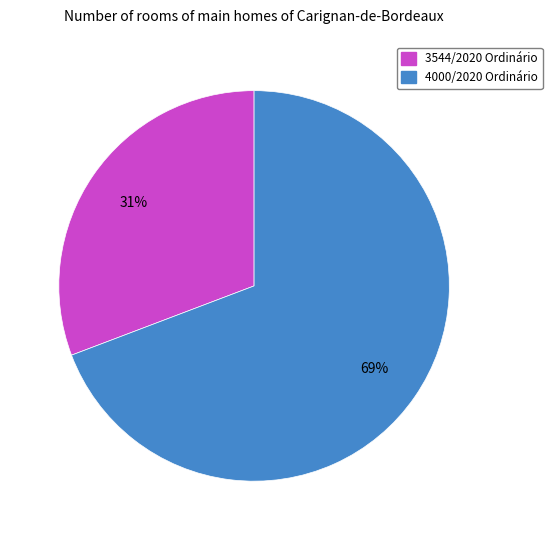

Between 3544/2020 Ordinário and 4000/2020 Ordinário, which is larger?

4000/2020 Ordinário